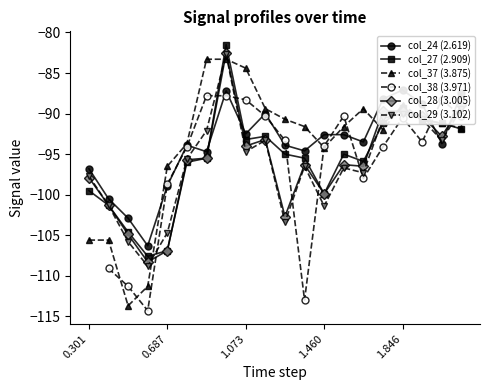

True or false: col_28 (3.005) has more than 2 points higher than both neighbors.

True